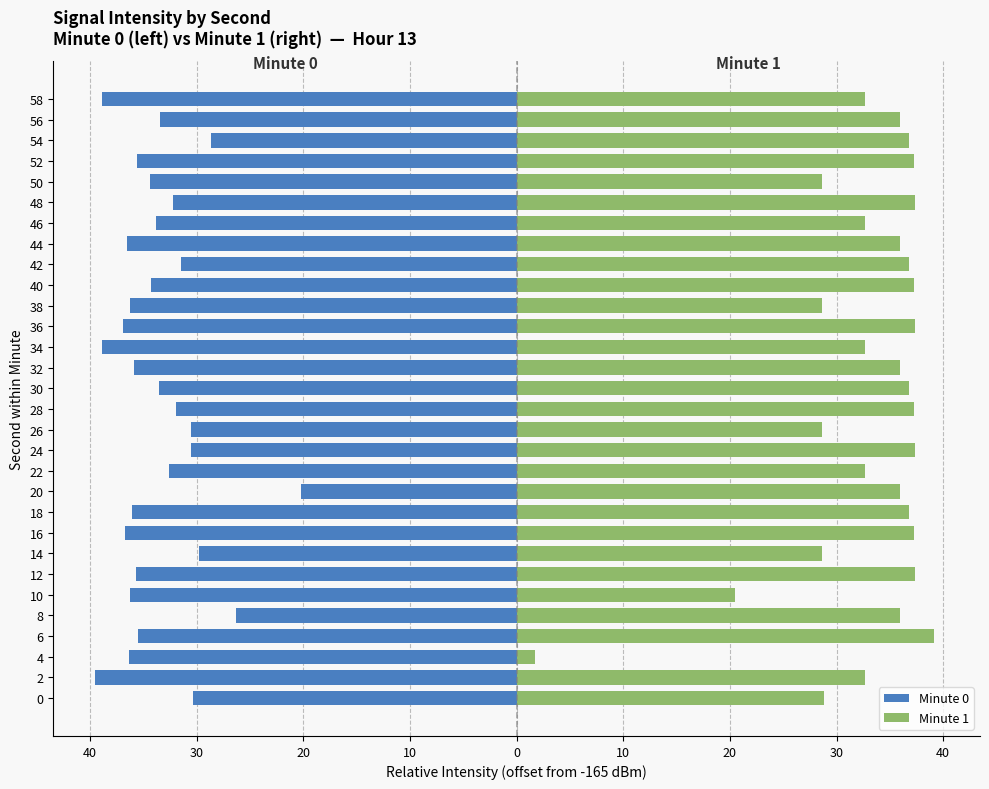

Rank the series by their average value, from highest to lowest.

Minute 1, Minute 0